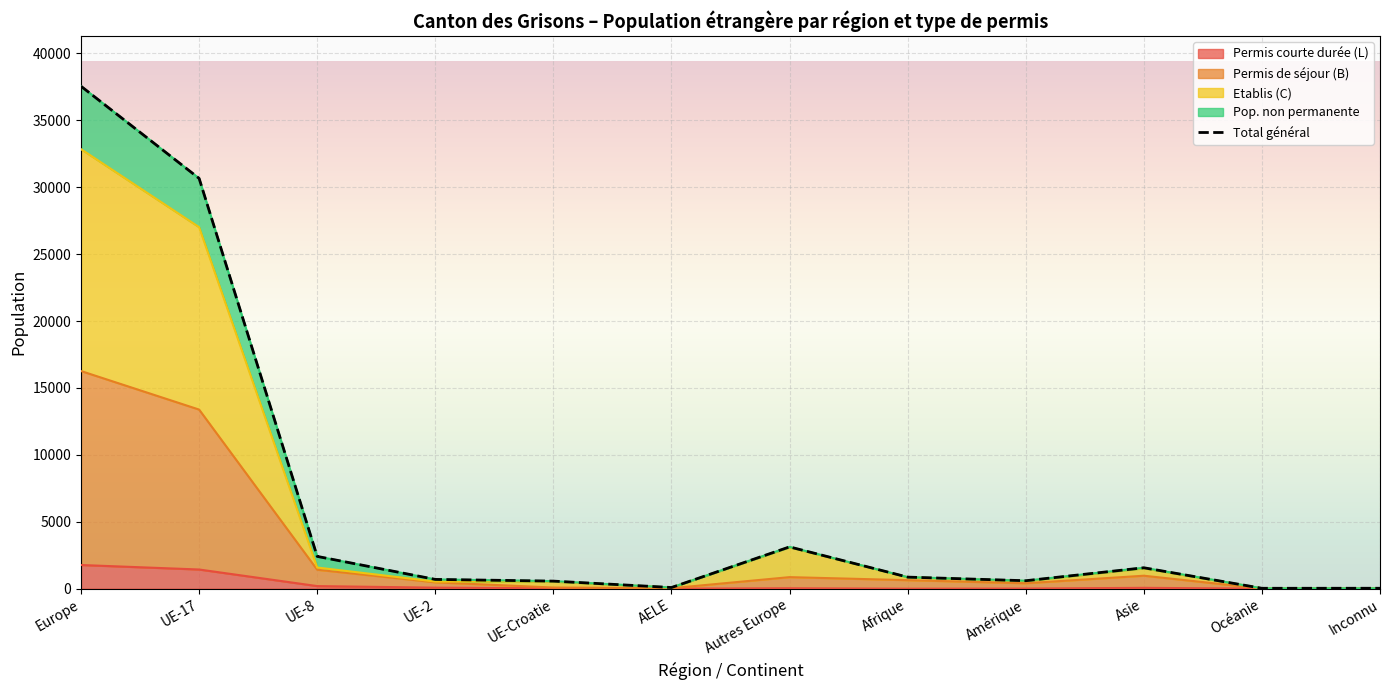

Which category has the highest value across all series?

Europe